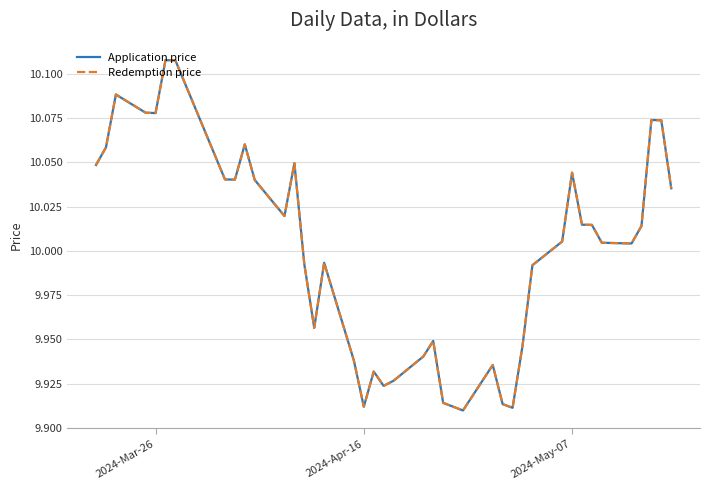

Where is the first local minimum for Application price?

2024-Mar-26